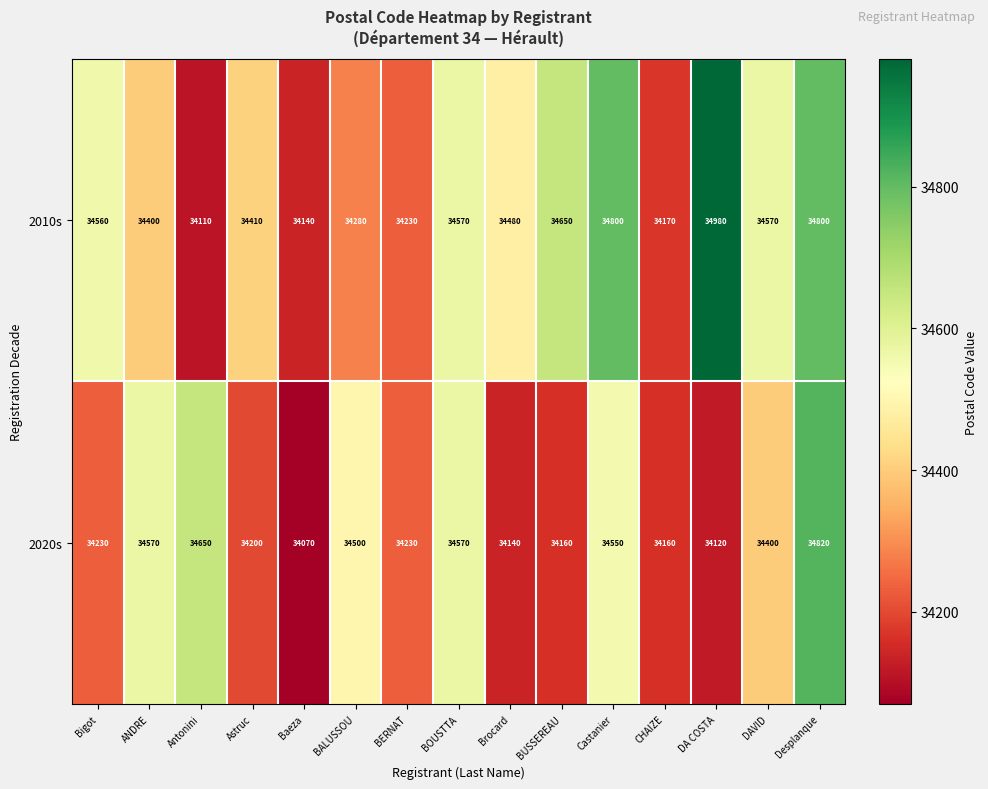

How many series are shown in this chart?

2